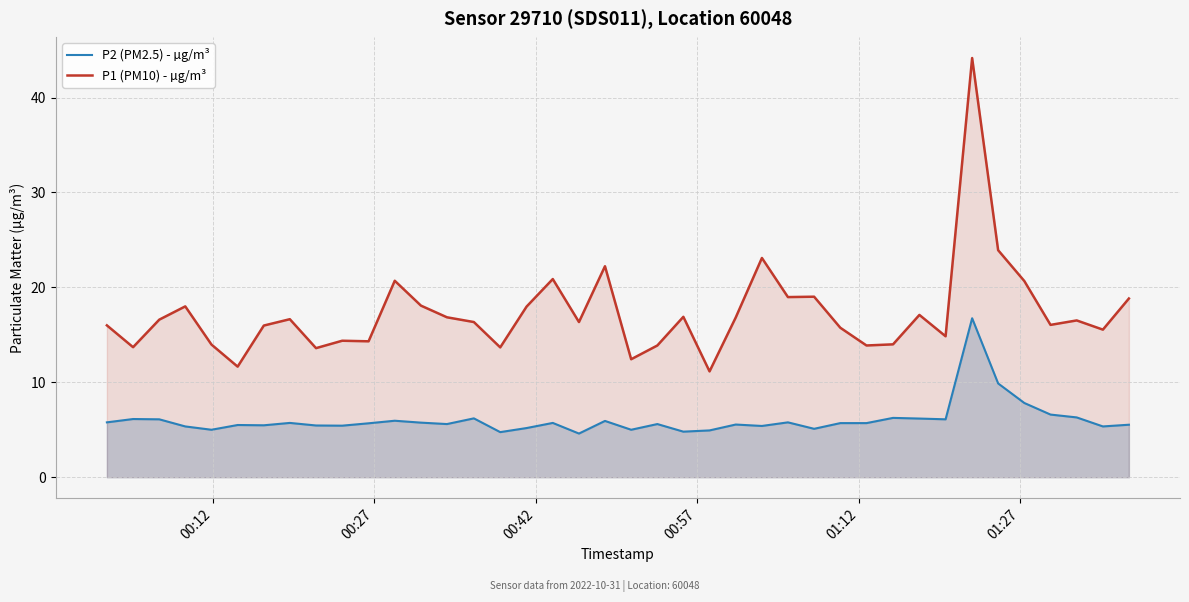

Reading left to right, list all the values displayed in this chart.

P2 (PM2.5) - µg/m³: 5.8	6.1	6.1	5.3	5.0	5.5	5.5	5.7	5.5	5.4	5.7	6.0	5.8	5.6	6.2	4.8	5.2	5.7	4.6	5.9	5.0	5.6	4.8	4.9	5.5	5.4	5.8	5.1	5.7	5.7	6.2	6.2	6.1	16.8	9.9	7.8	6.6	6.3	5.3	5.5
P1 (PM10) - µg/m³: 16.0	13.7	16.6	18.0	14.0	11.7	16.0	16.6	13.6	14.4	14.3	20.7	18.1	16.9	16.4	13.7	18.0	20.9	16.4	22.2	12.4	13.9	16.9	11.2	16.8	23.1	19.0	19.0	15.8	13.9	14.0	17.1	14.8	44.2	23.9	20.7	16.1	16.5	15.6	18.8